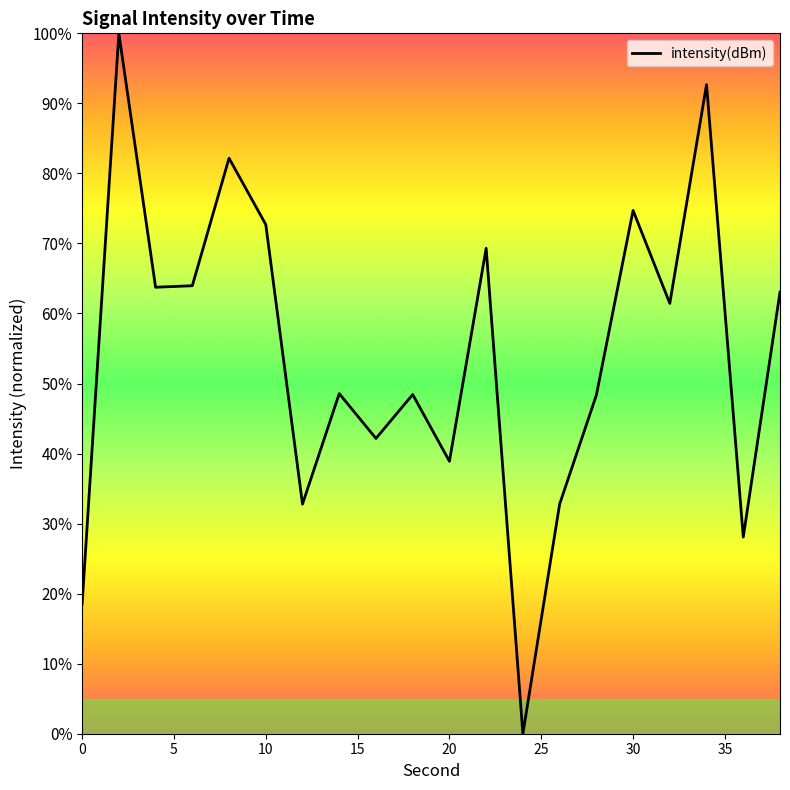

How many positive values are there?

19